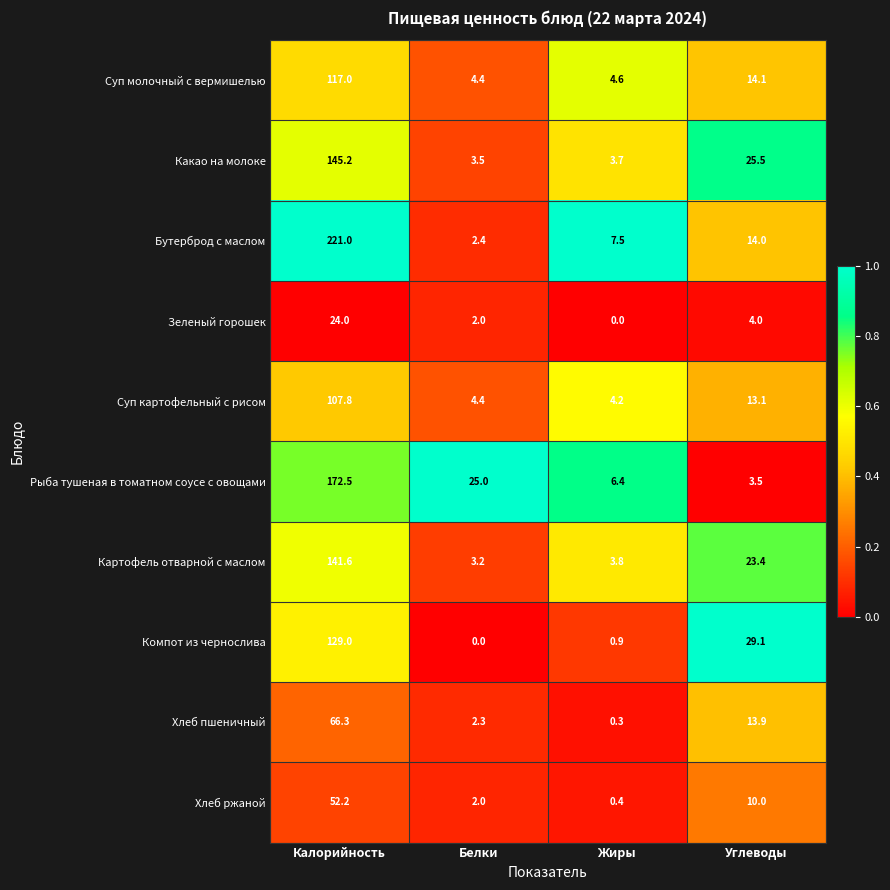

The value of Суп картофельный с рисом at Жиры is 6.4. True or false?

False